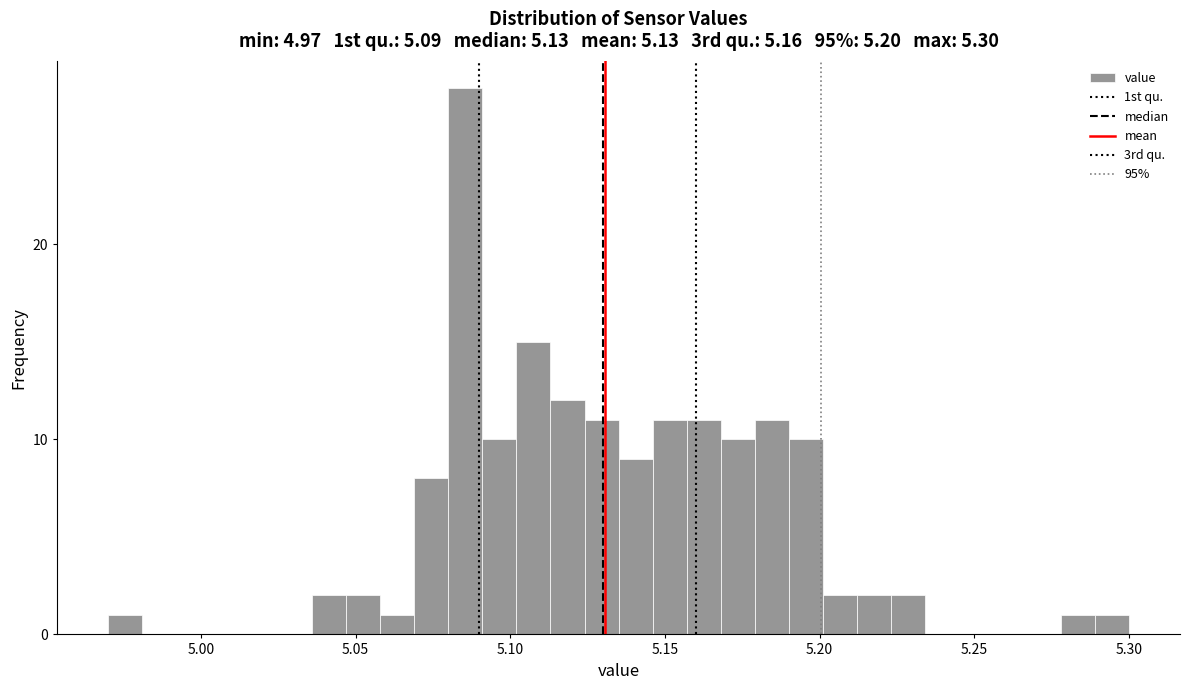

Around what value on the x-axis is the tallest bar? Give the approximate position of its centre, as read against the axis.

5.085